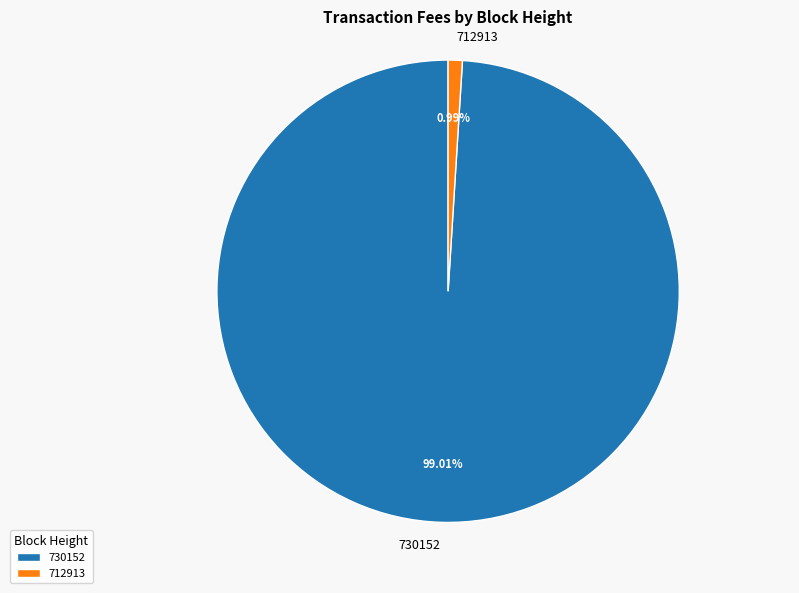

Does 712913 account for over 50% of the chart?

No